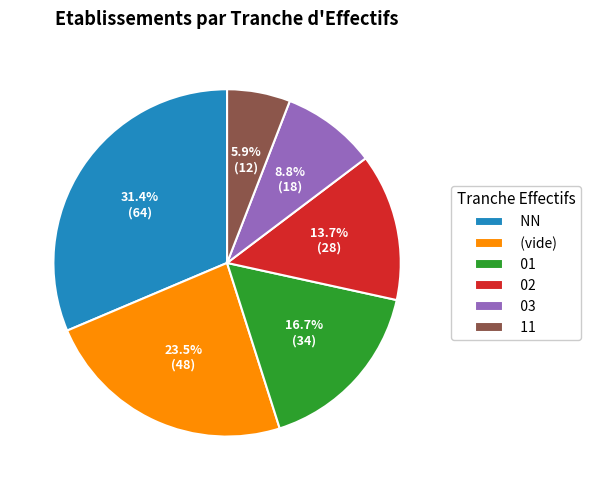

Count the number of slices in the pie.

6